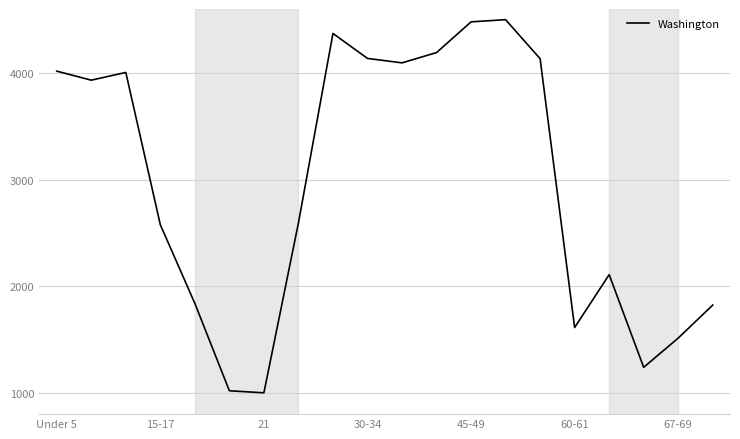

What is the difference between the maximum and minimum values?

3500.0